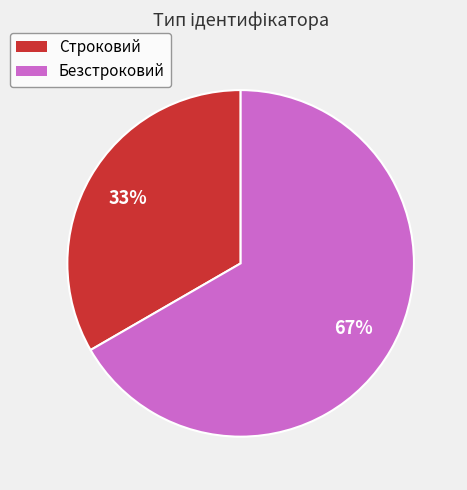

Which category has the biggest portion of the pie?

Безстроковий